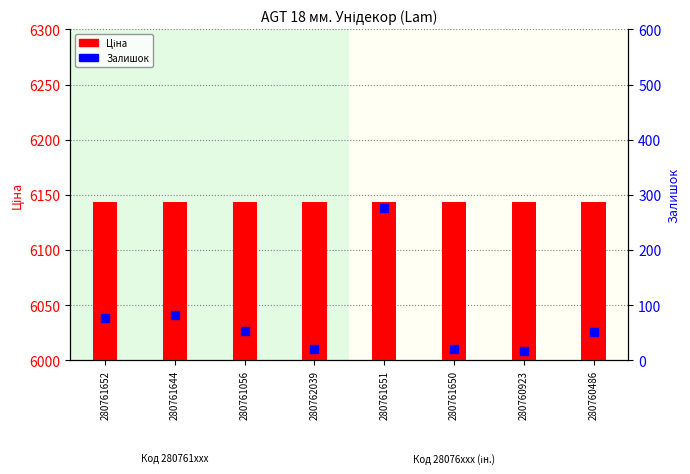

Is the value of Ціна at 280761056 greater than the value of Залишок at 280761650?

Yes